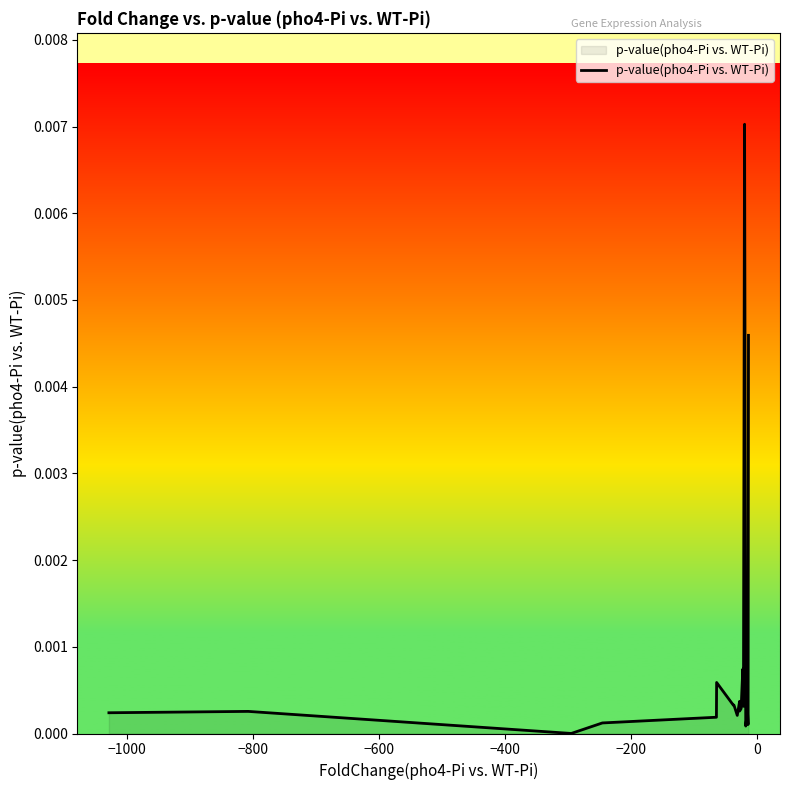

Does the chart display data point markers on the line(s)?

No